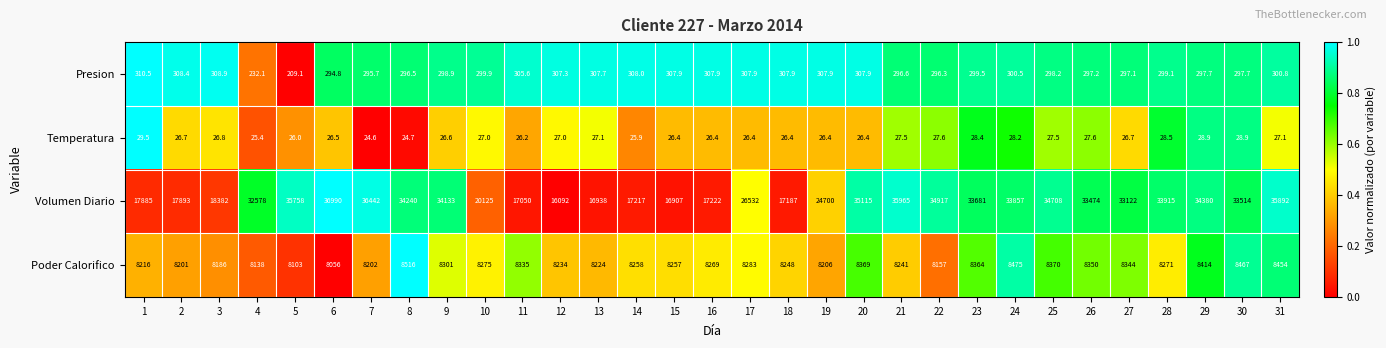

How many data points in Volumen Diario are less than 33474?

15